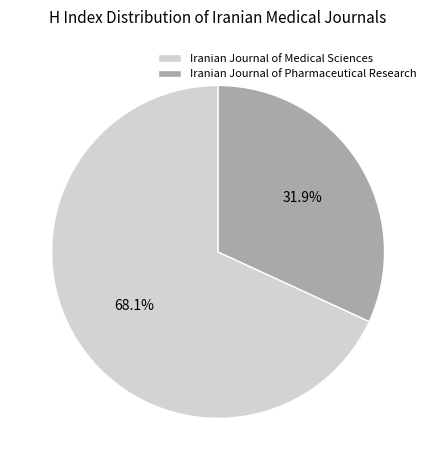

Is there a majority slice in this chart?

Yes